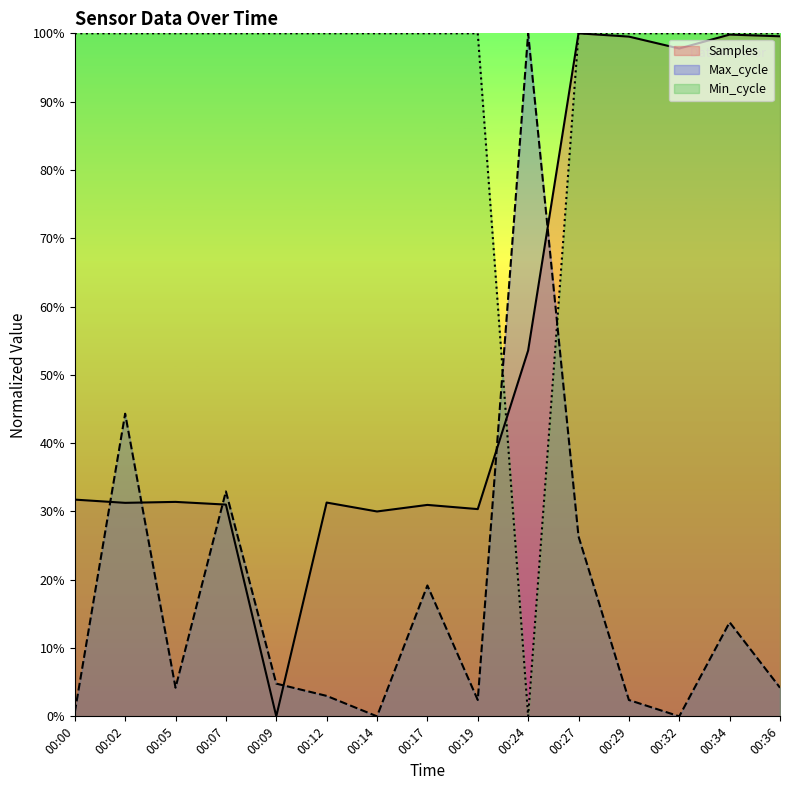

Which category has the highest value in the Samples series?

00:27